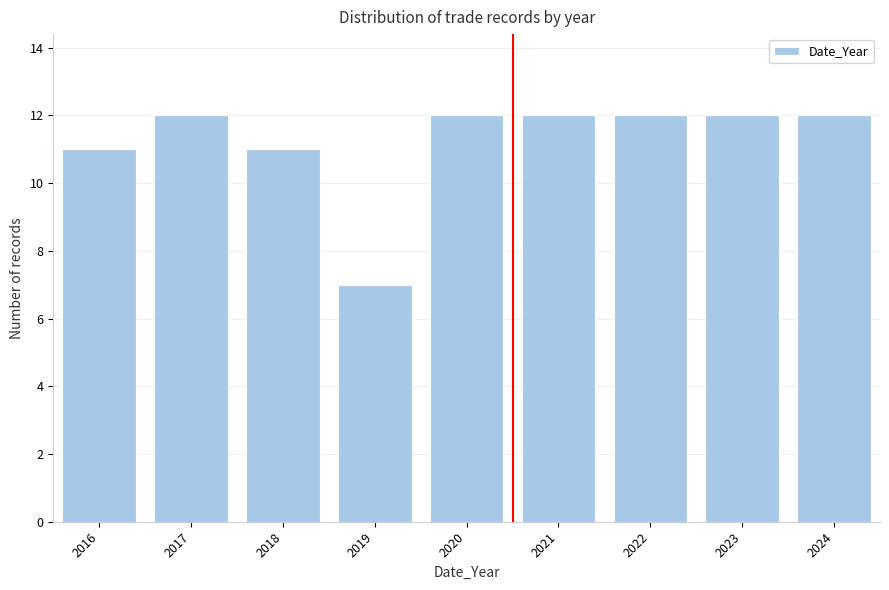

Reading left to right, what are all the values shown in this chart?

2016=11	2017=12	2018=11	2019=7	2020=12	2021=12	2022=12	2023=12	2024=12